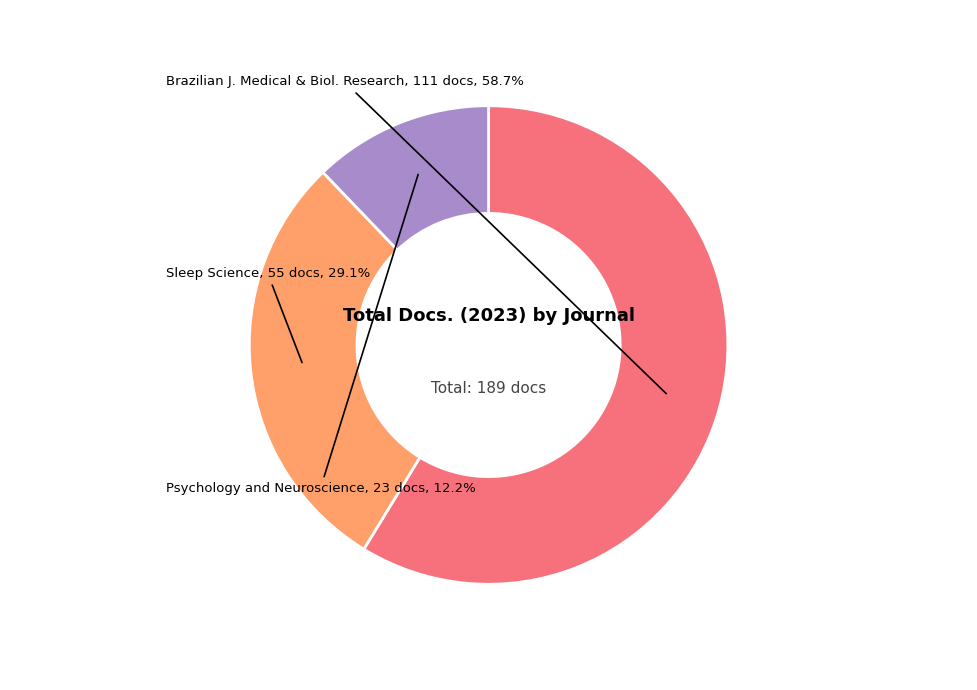

Does any single category account for the majority?

Yes